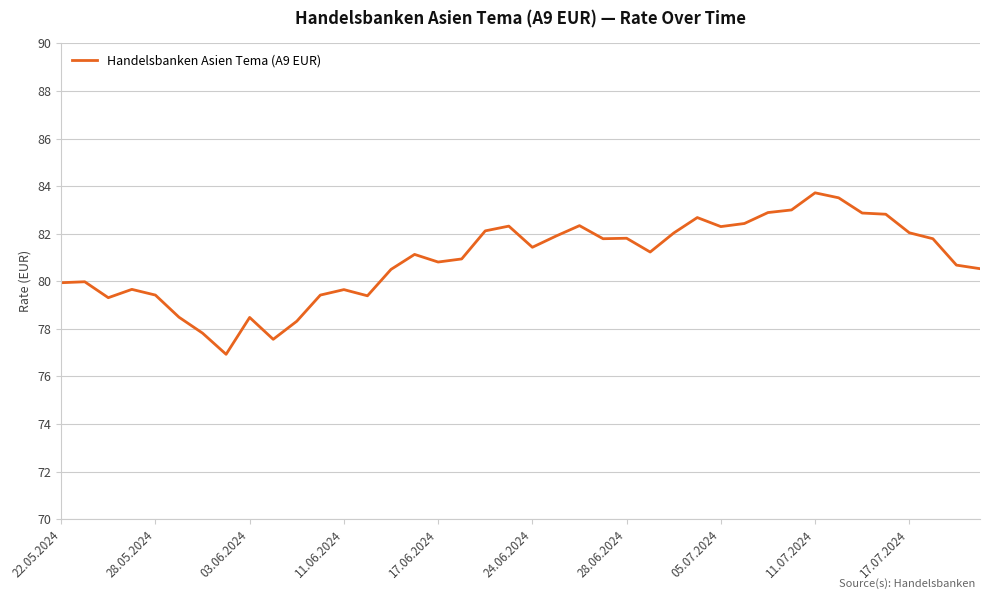

What is the maximum value shown in the chart?

83.7